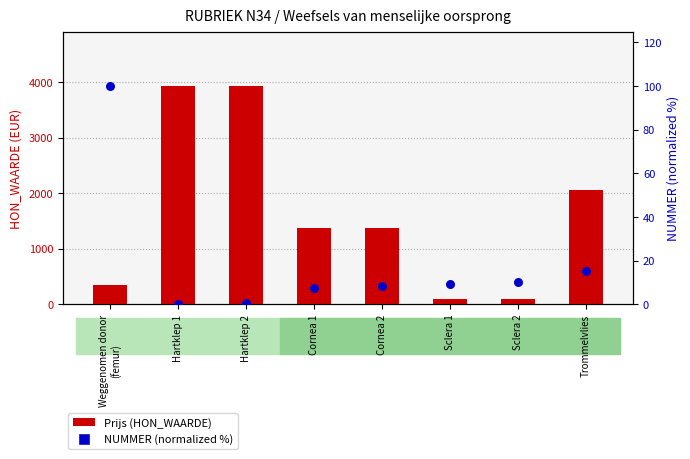

Which series has the largest Y range (max minus min)?

Prijs (HON_WAARDE)